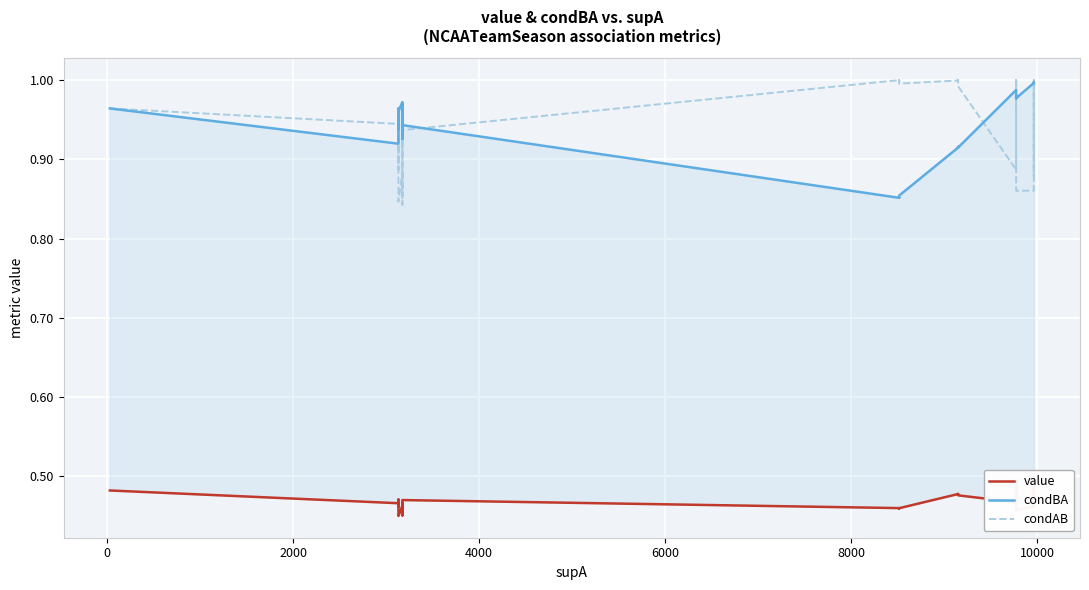

How many series are shown in this chart?

3